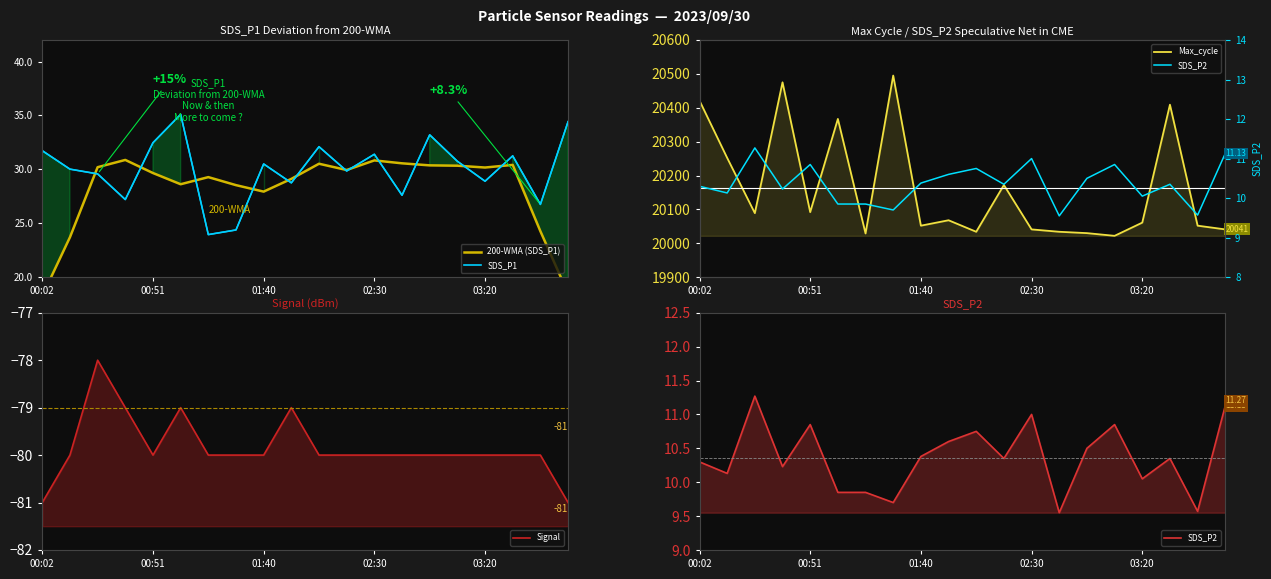

Rank the series at 02:30 from lowest to highest value.

Signal, SDS_P2, 200-WMA (SDS_P1), SDS_P1, Max_cycle